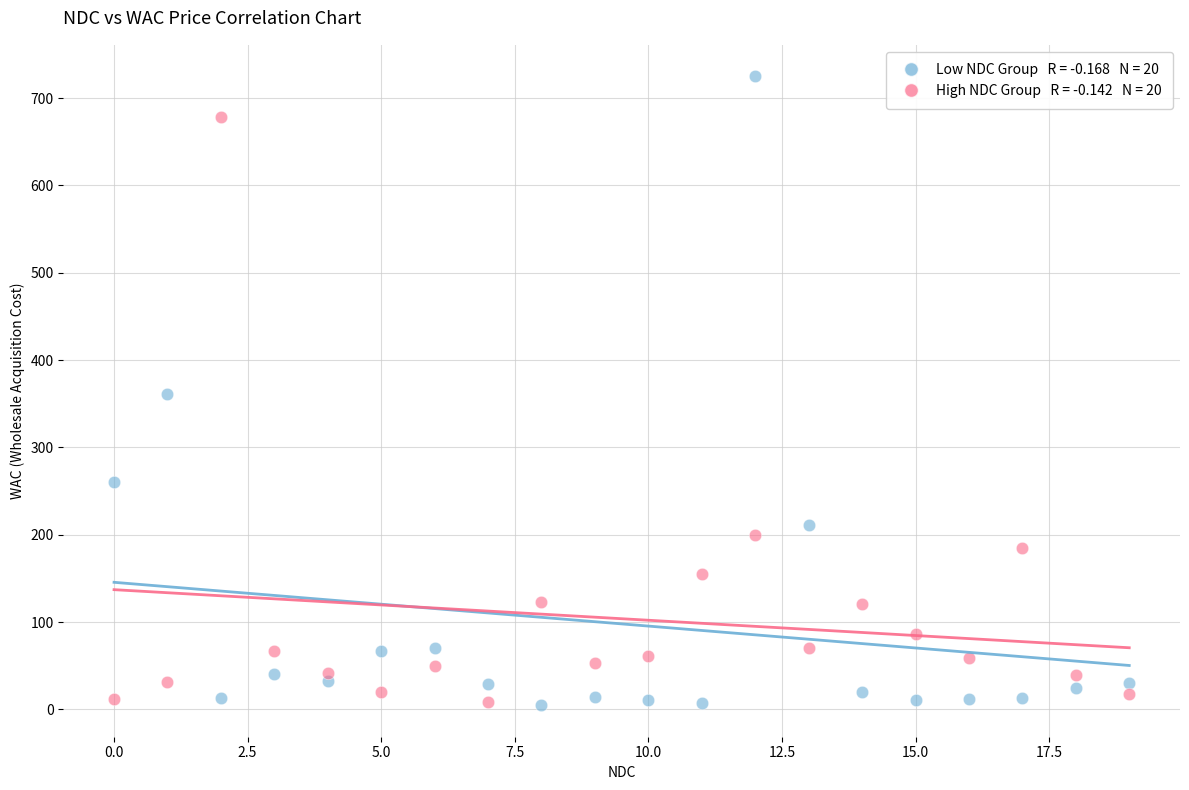

Across all data points, what is the range of Y values (max minus min)?

720.2